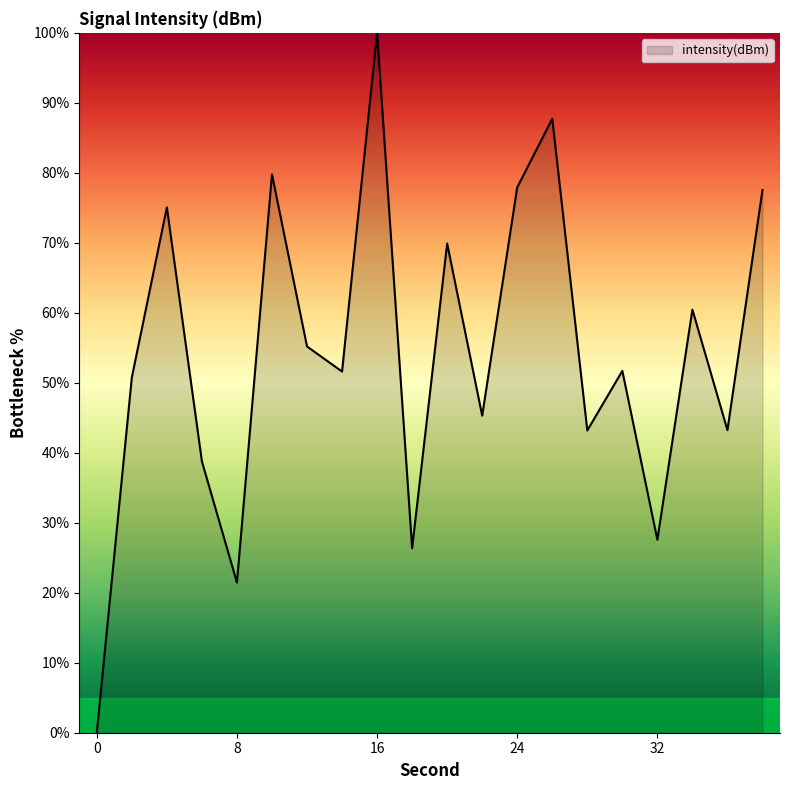

What is the maximum value shown in the chart?

100.0